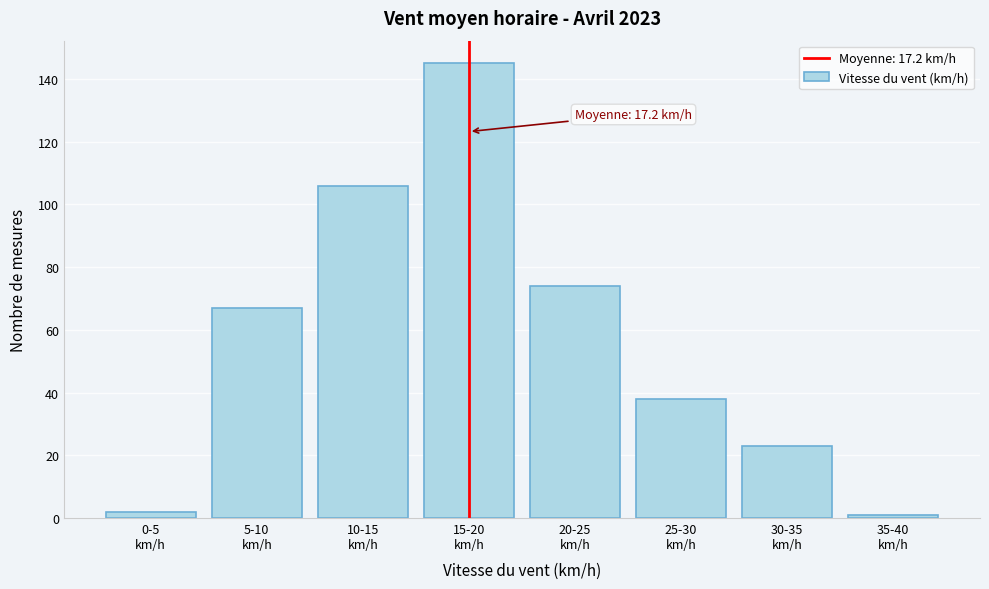

Reading left to right, what are all the values shown in this chart?

2	67	106	145	74	38	23	1